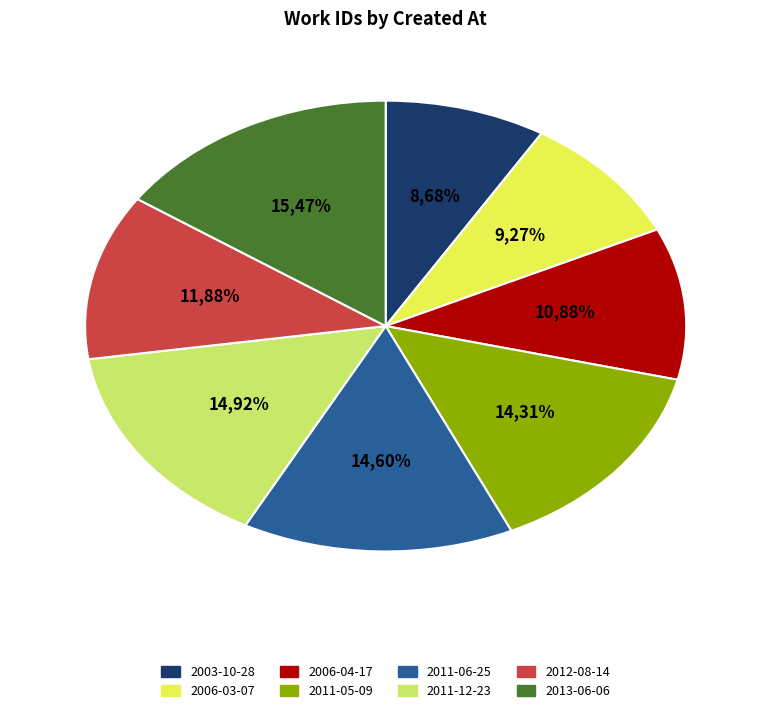

How many segments does this pie chart have?

8